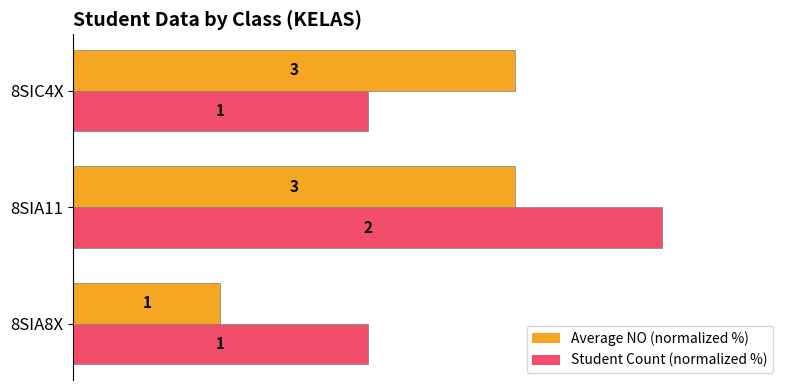

Reading left to right, extract all data points from this chart.

Average NO (normalized %): 0=25	20=75	40=75
Student Count (normalized %): 0=50	20=100	40=50